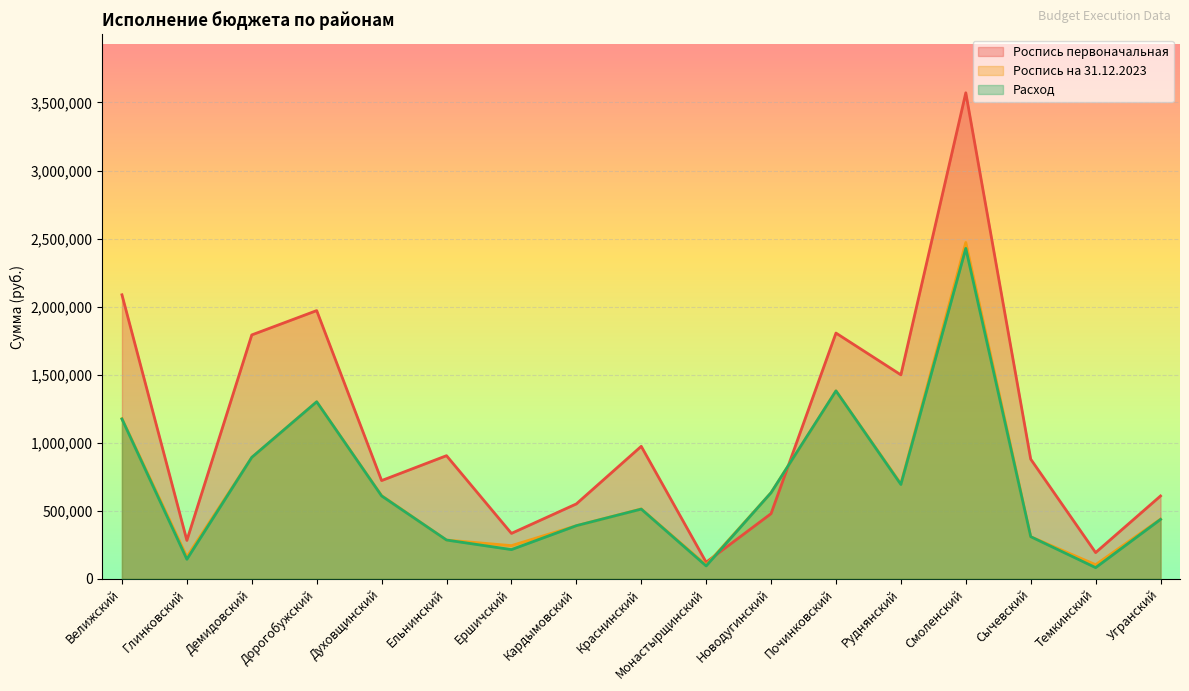

Where is Роспись на 31.12.2023 nearest to the value 1286150?

Дорогобужский